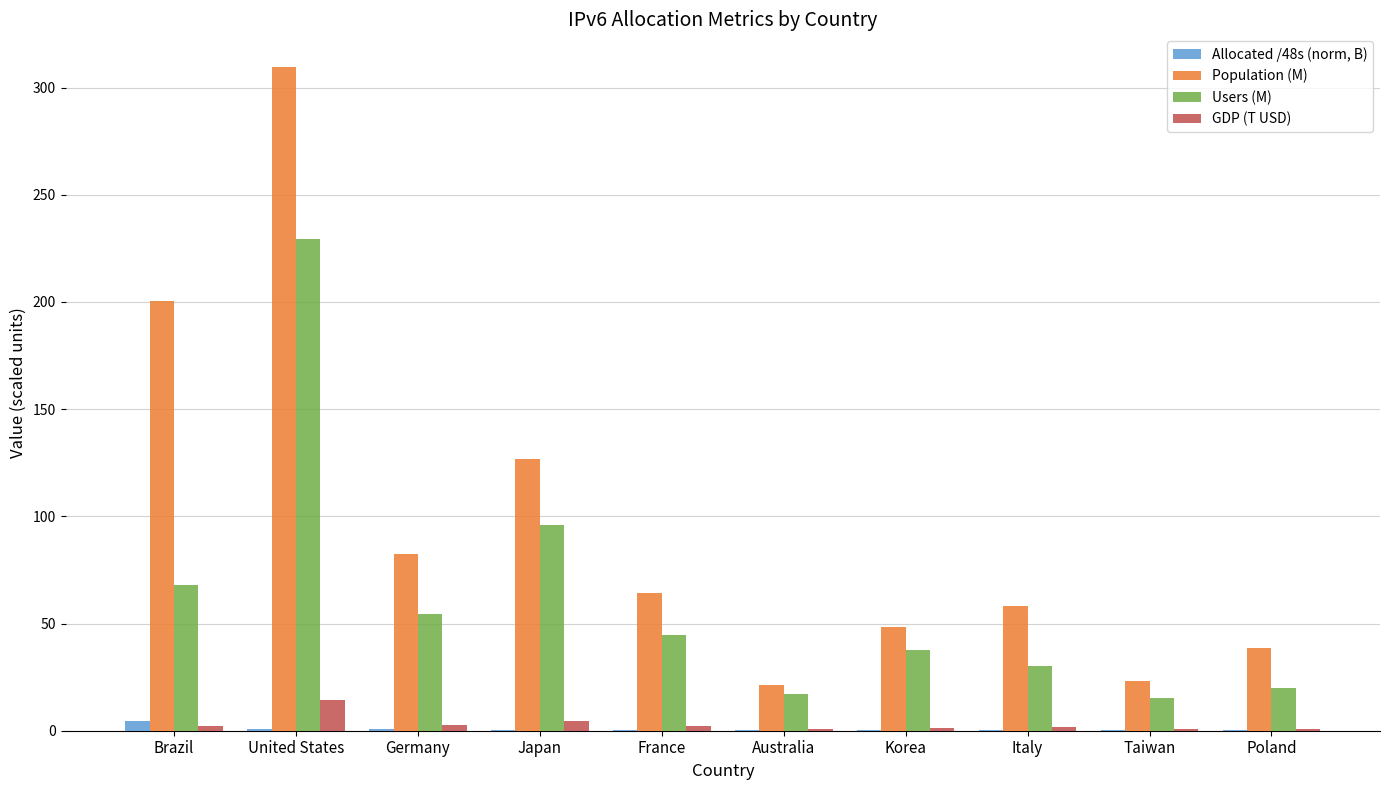

What is the greatest value displayed?

309.4